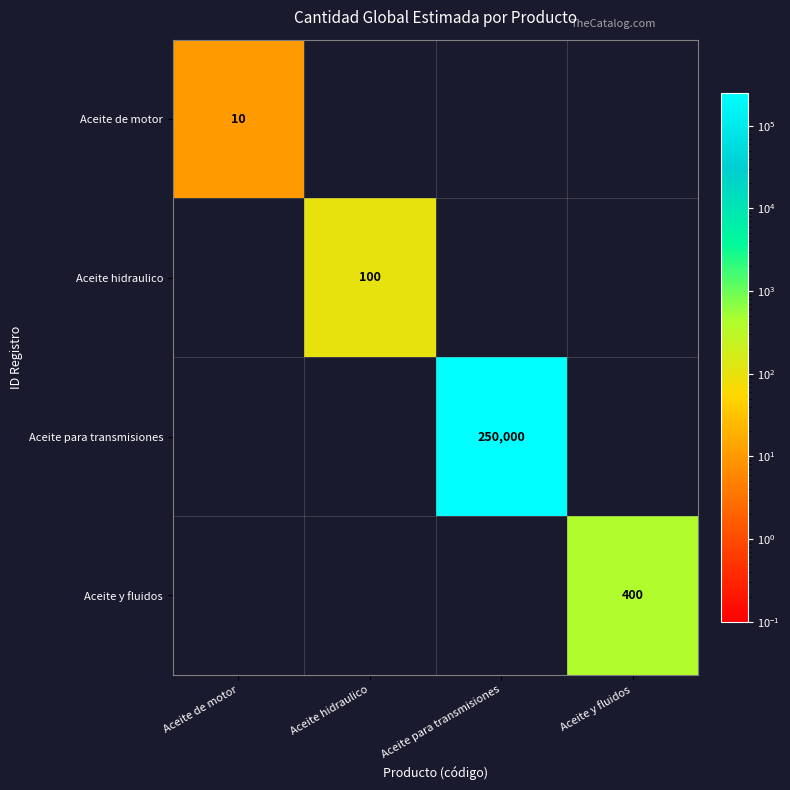

Is it true that Aceite para transmisiones equals 171852 at Aceite para transmisiones?

False